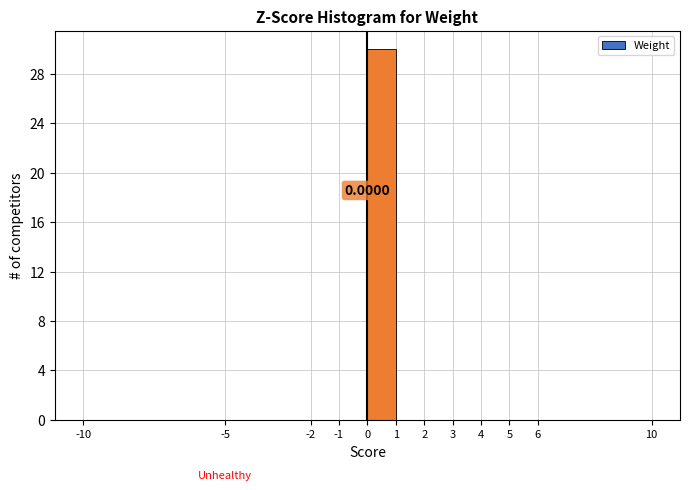

Over which range of the x-axis is the bar tallest?

0 to 1